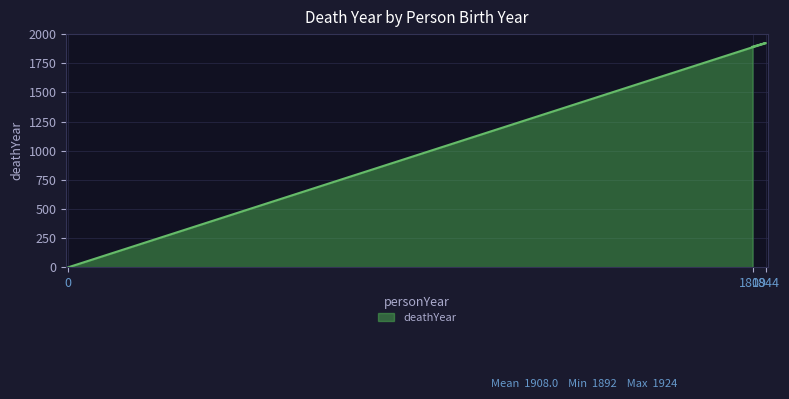

Where is the data nearest to the value 962?

1809